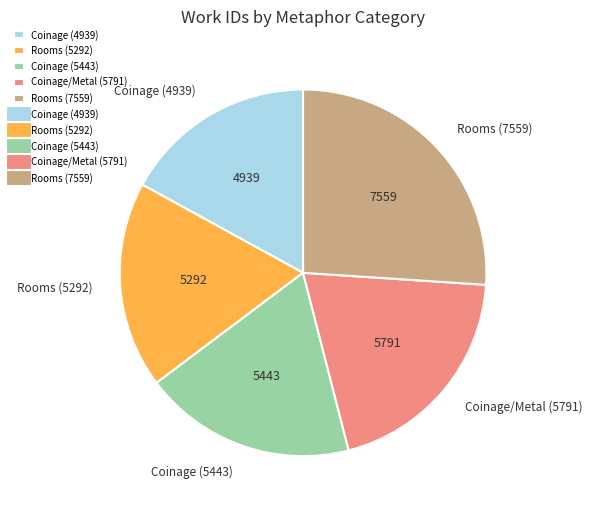

What is the smallest slice in the pie chart?

Coinage (4939)